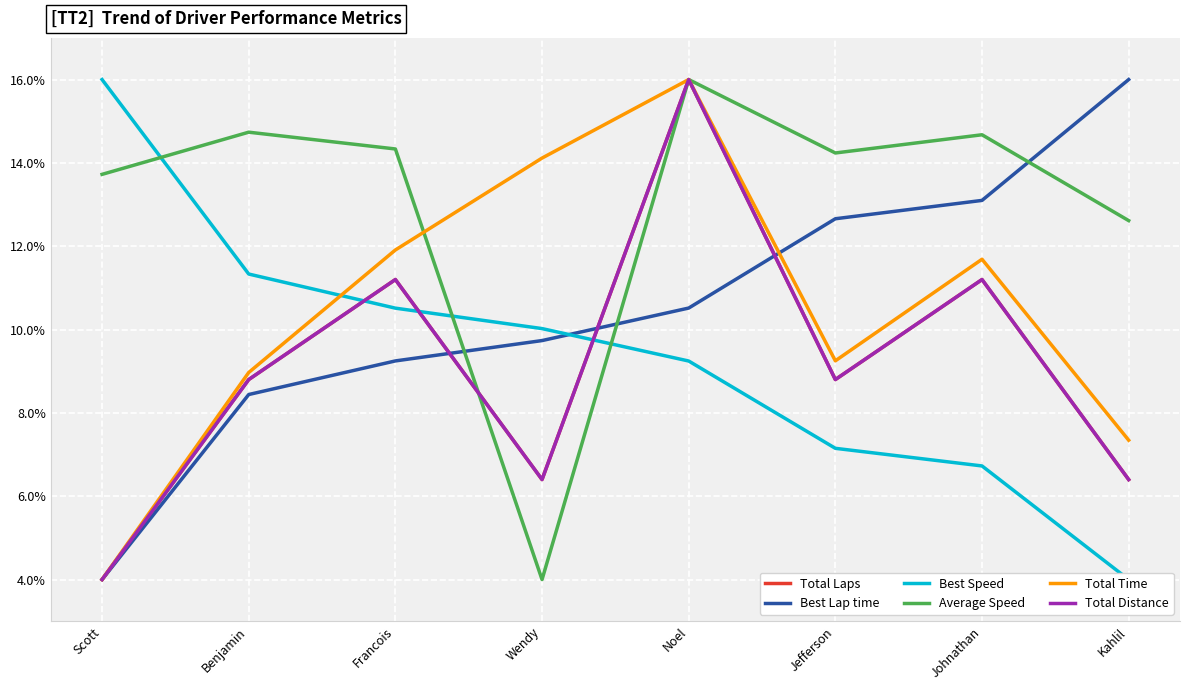

Is the value of Total Laps at Kahlil greater than the value of Average Speed at Benjamin?

No